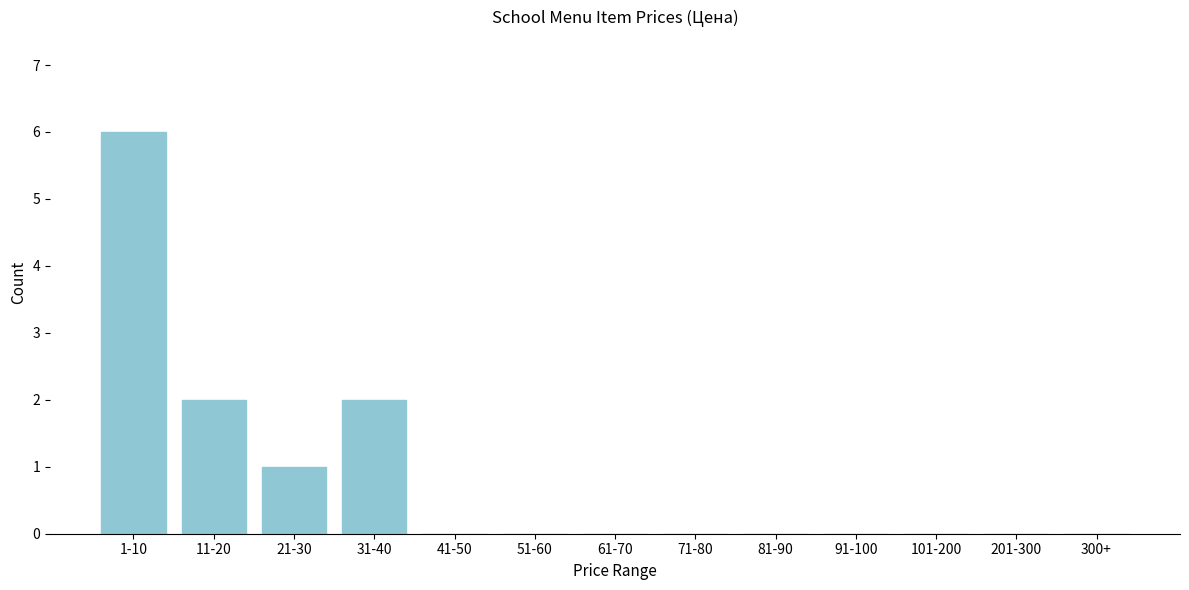

Reading left to right, transcribe all the data shown in this chart.

1-10=6	11-20=2	21-30=1	31-40=2	41-50=0	51-60=0	61-70=0	71-80=0	81-90=0	91-100=0	101-200=0	201-300=0	300+=0